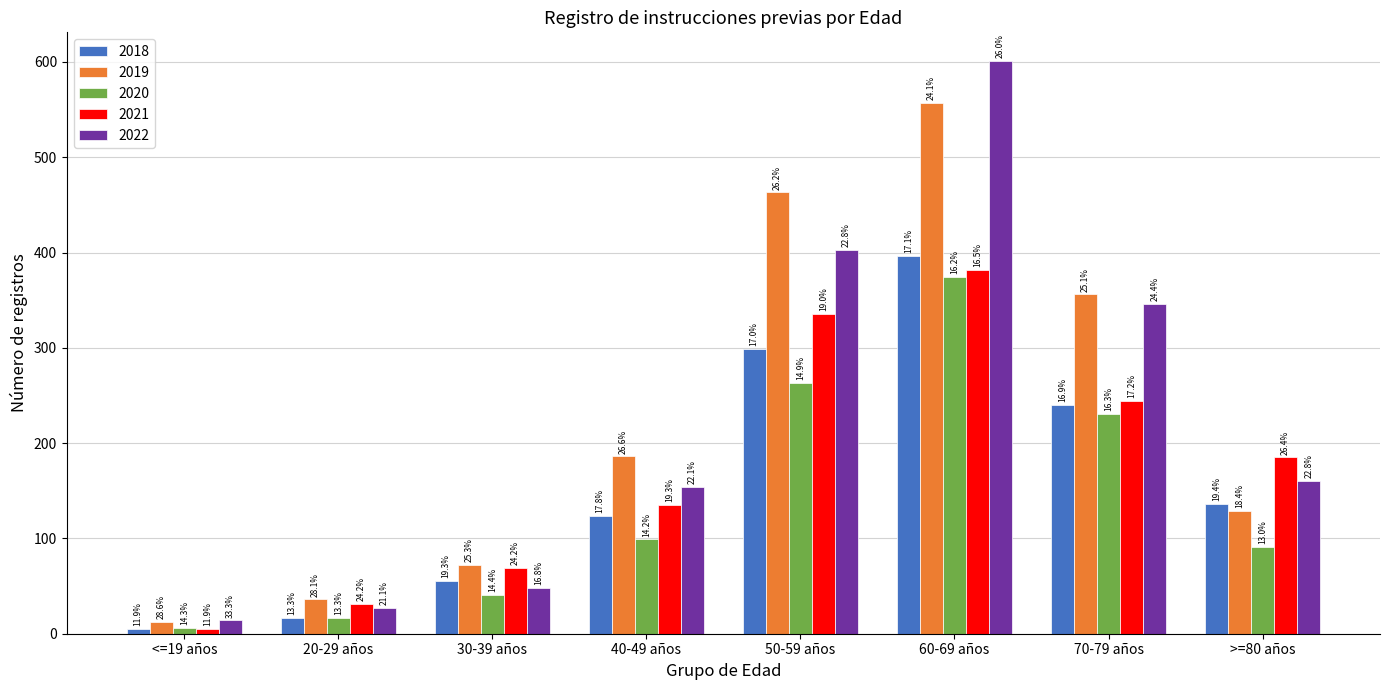

Does the chart contain stacked bars?

No